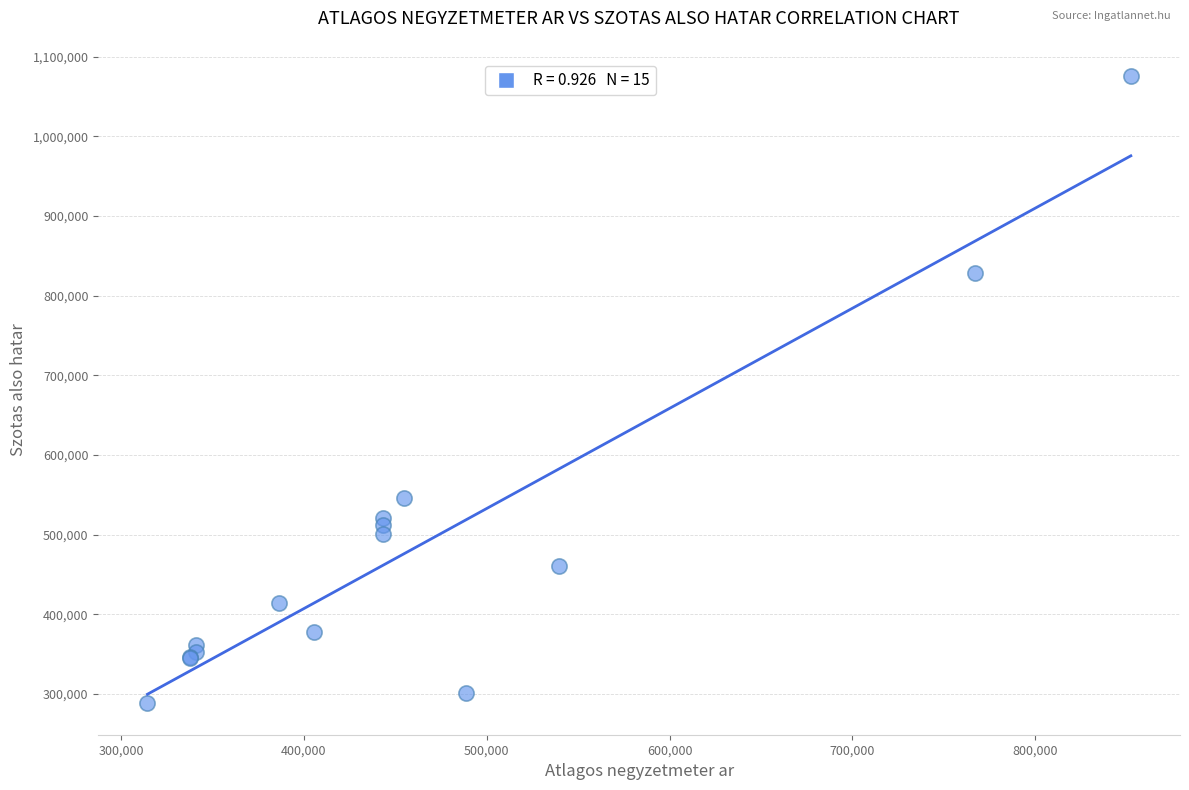

What Y value in the scatter plot is closest to 681777?

545849